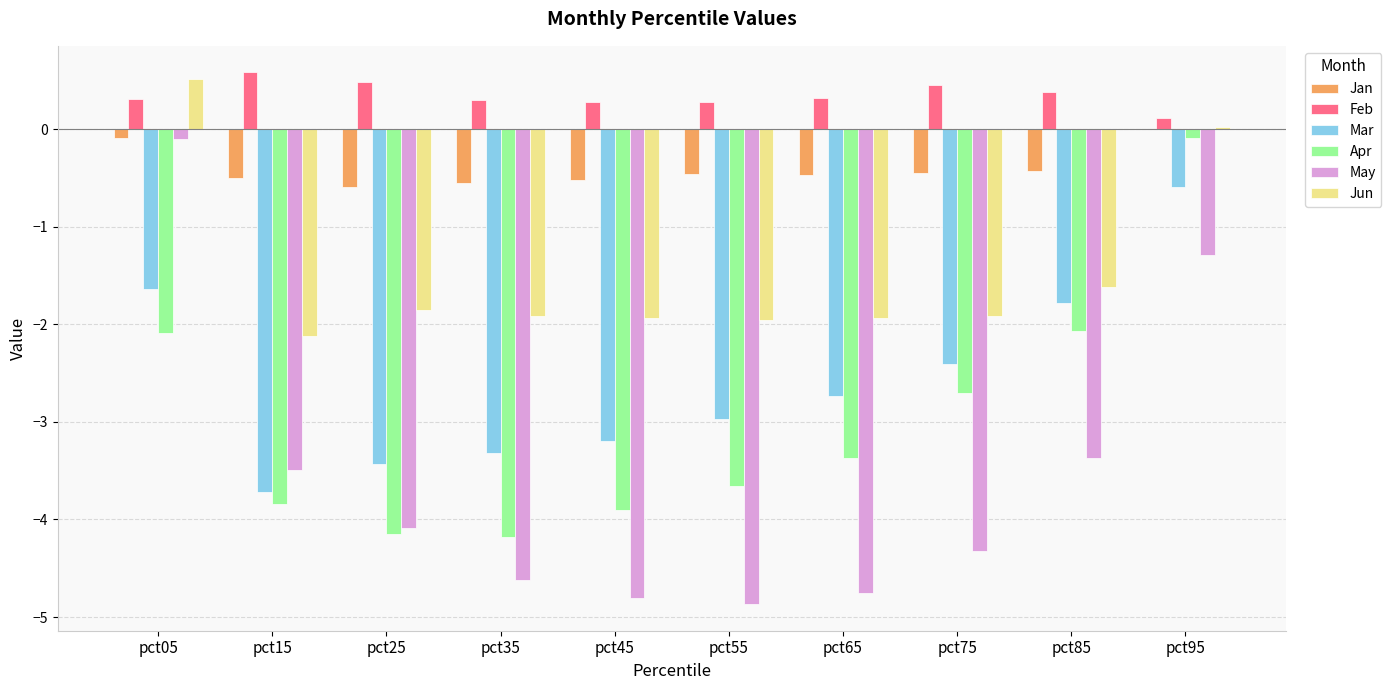

At which label does Apr reach its peak?

pct95